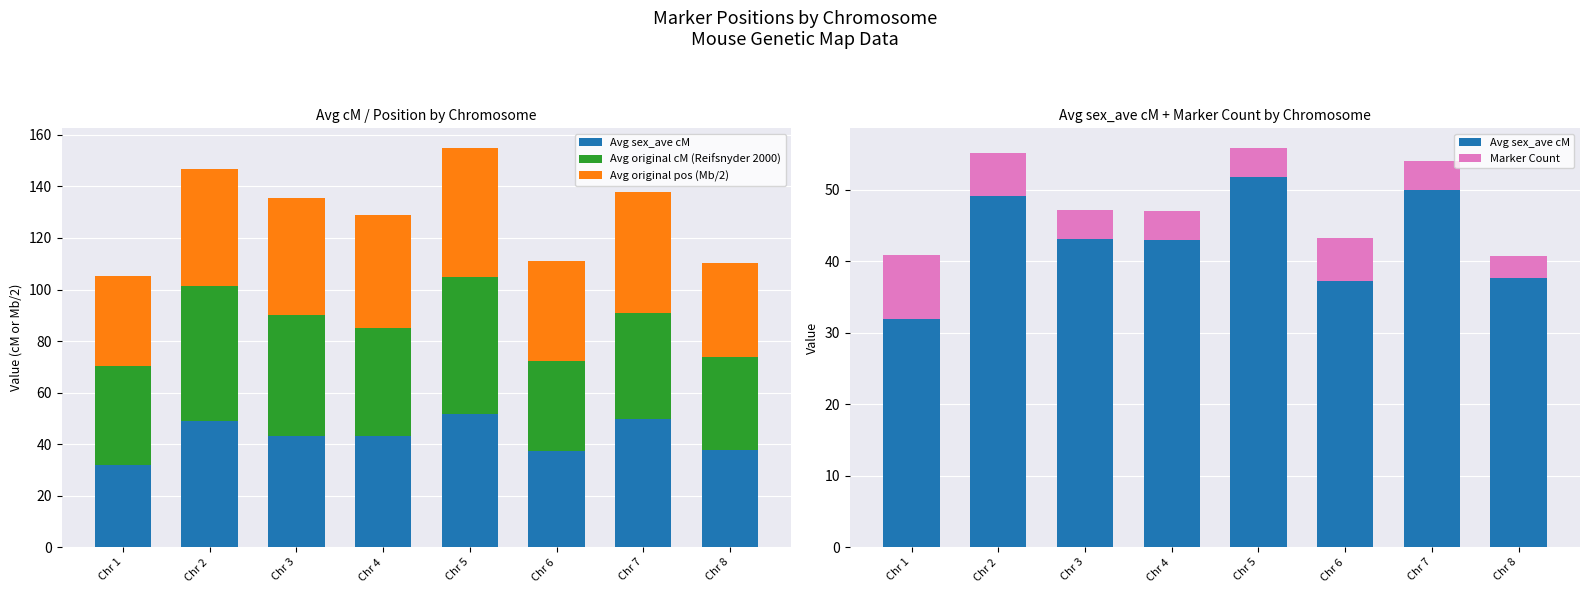

The value of Avg original cM (Reifsnyder 2000) at Chr 4 is 42.3. True or false?

True